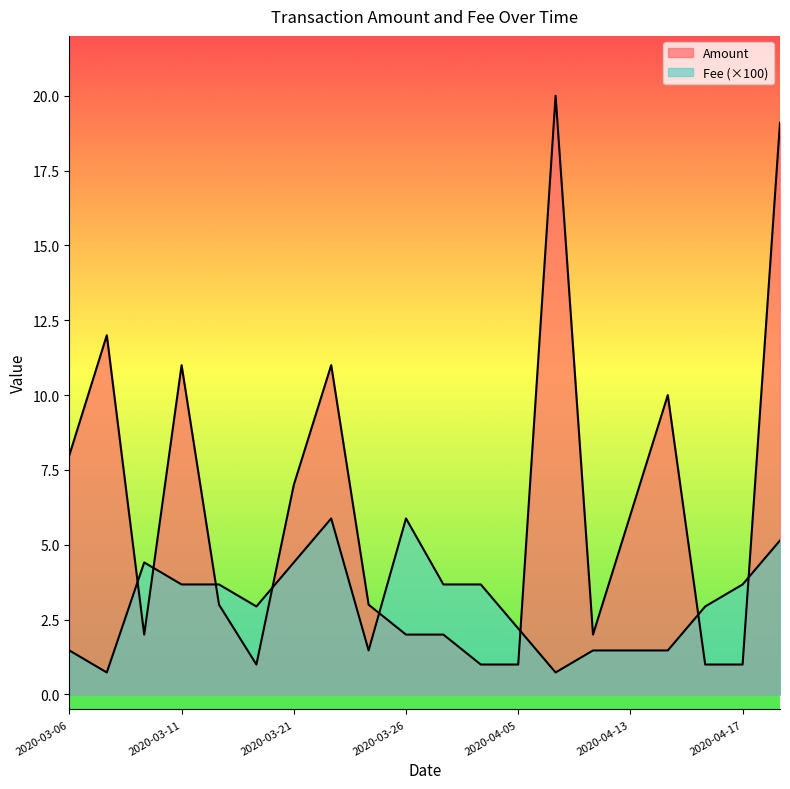

The value of Amount at 2020-04-16 is 6.7. True or false?

False